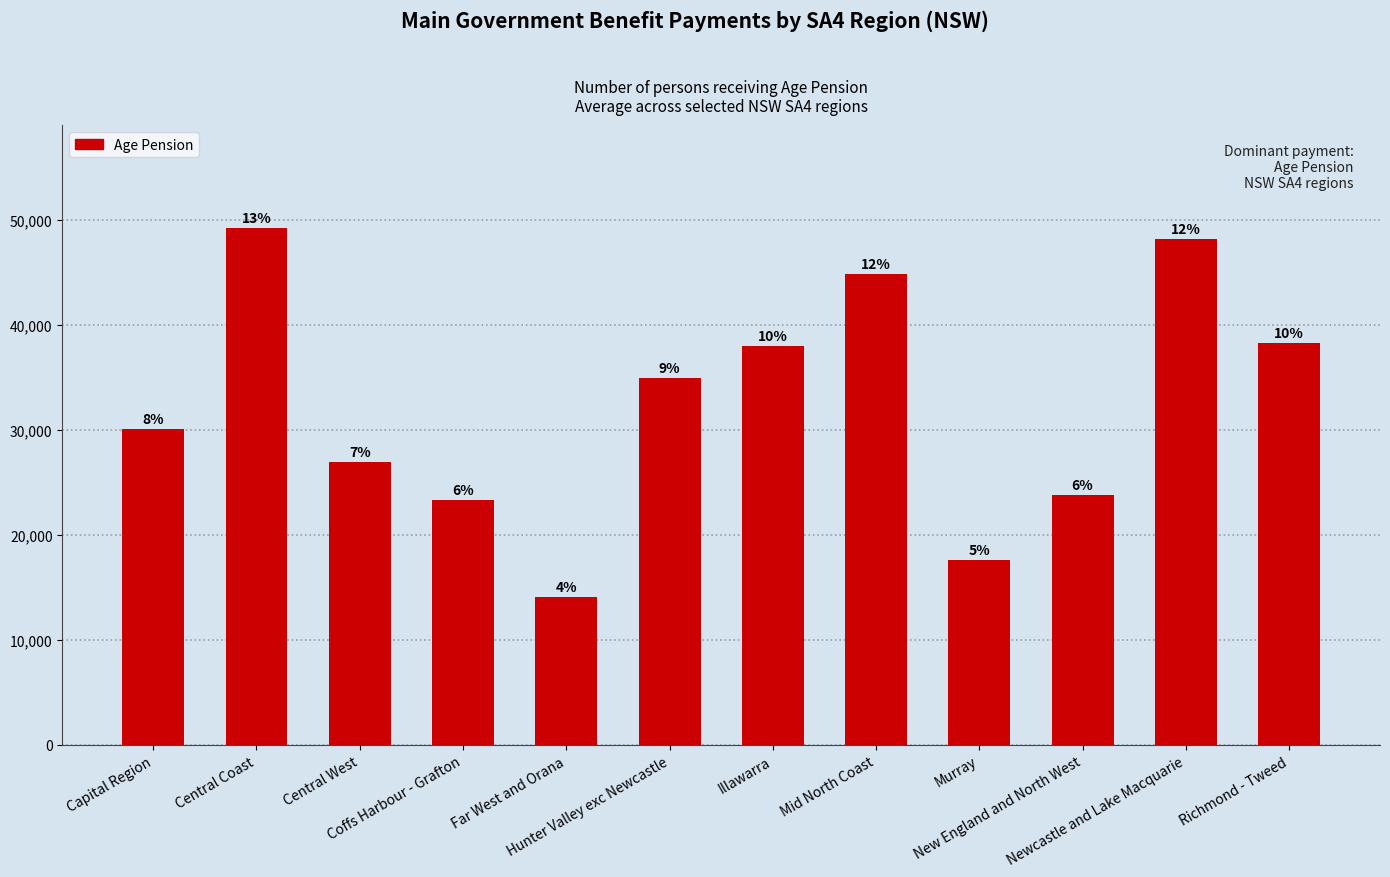

What is the sum of the values at Central West and Far West and Orana?

41017